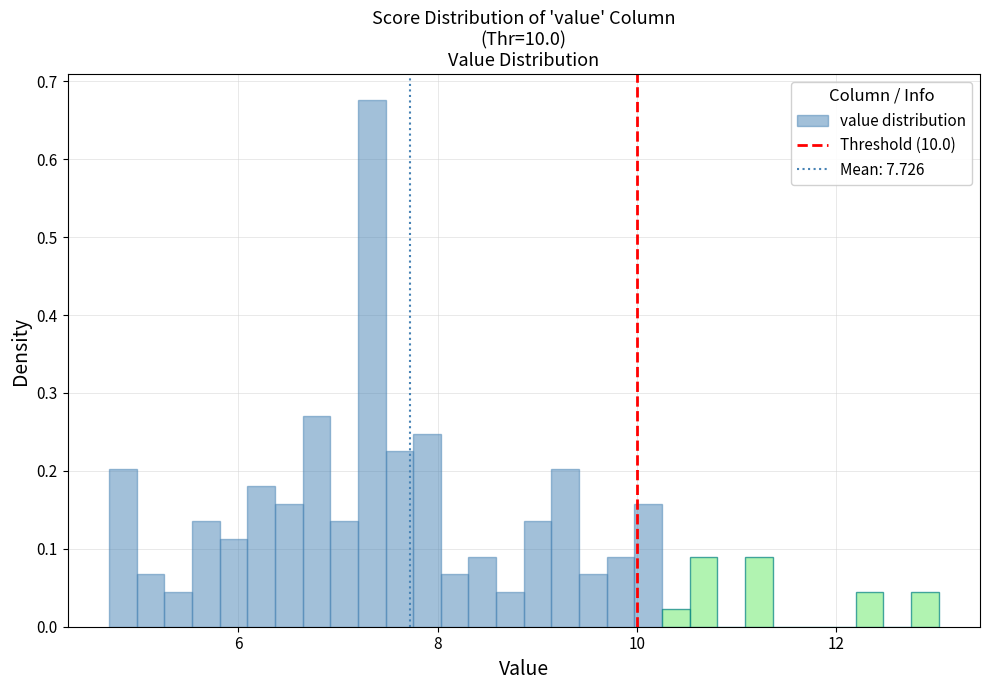

Around what value on the x-axis is the tallest bar? Give the approximate position of its centre, as read against the axis.

7.4